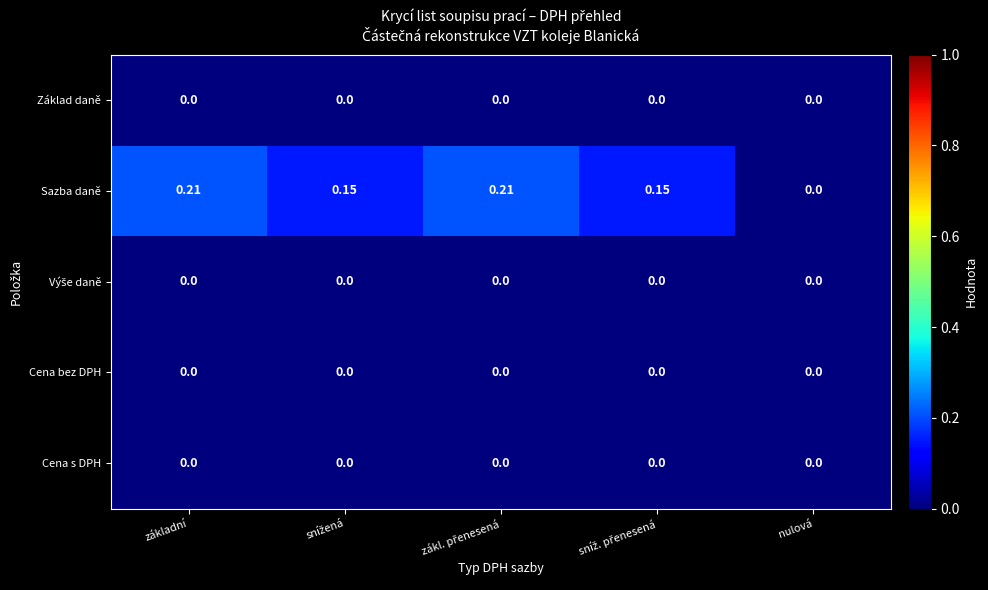

Which series has the largest total across all categories?

Sazba daně